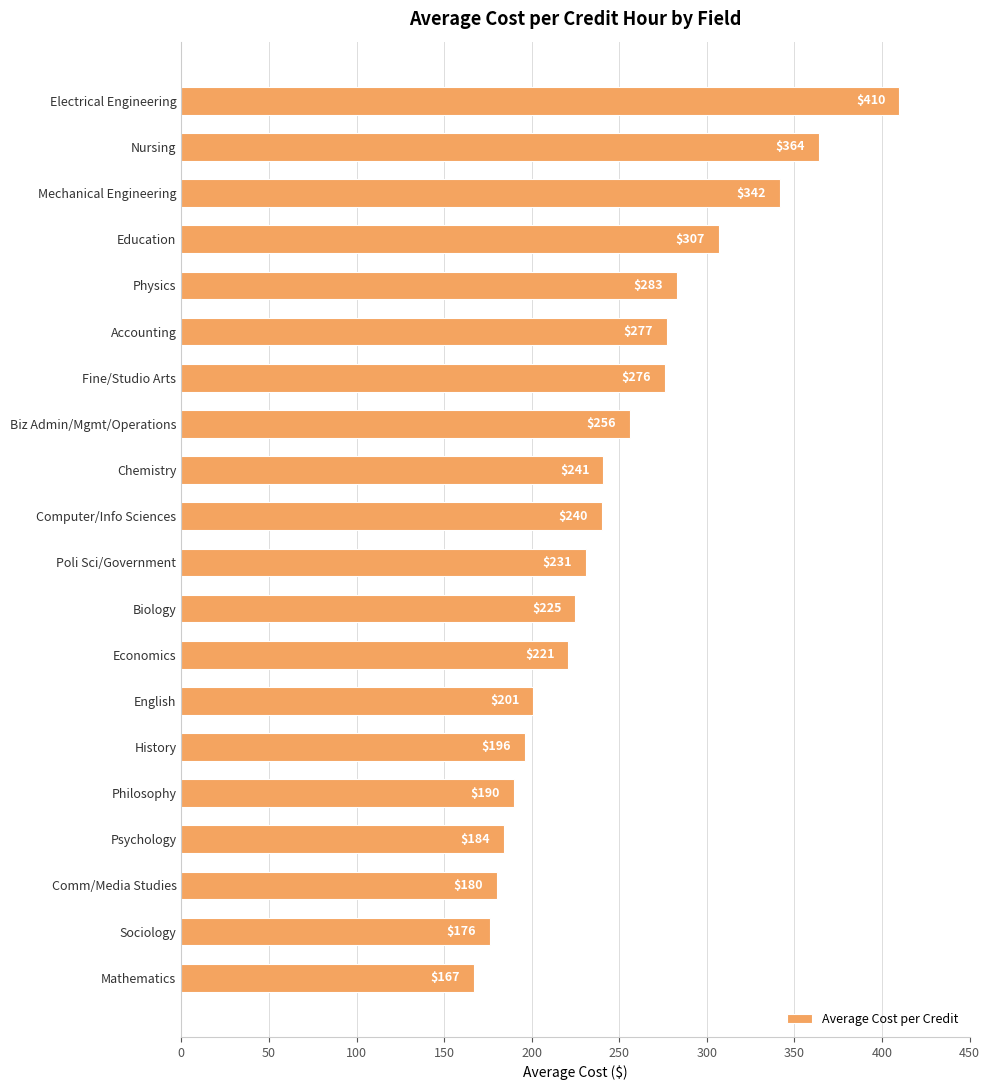

The value at Psychology is 320. True or false?

False